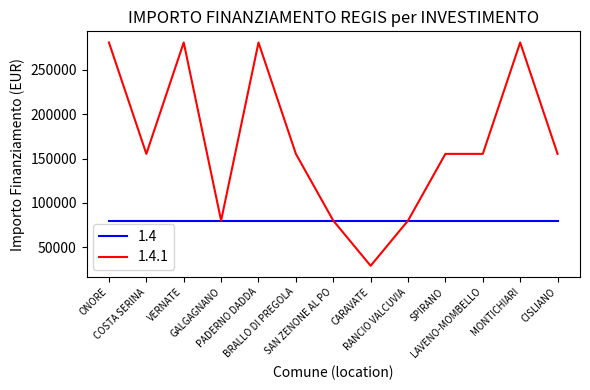

What is the lowest value of the 1.4.1 series?

28902